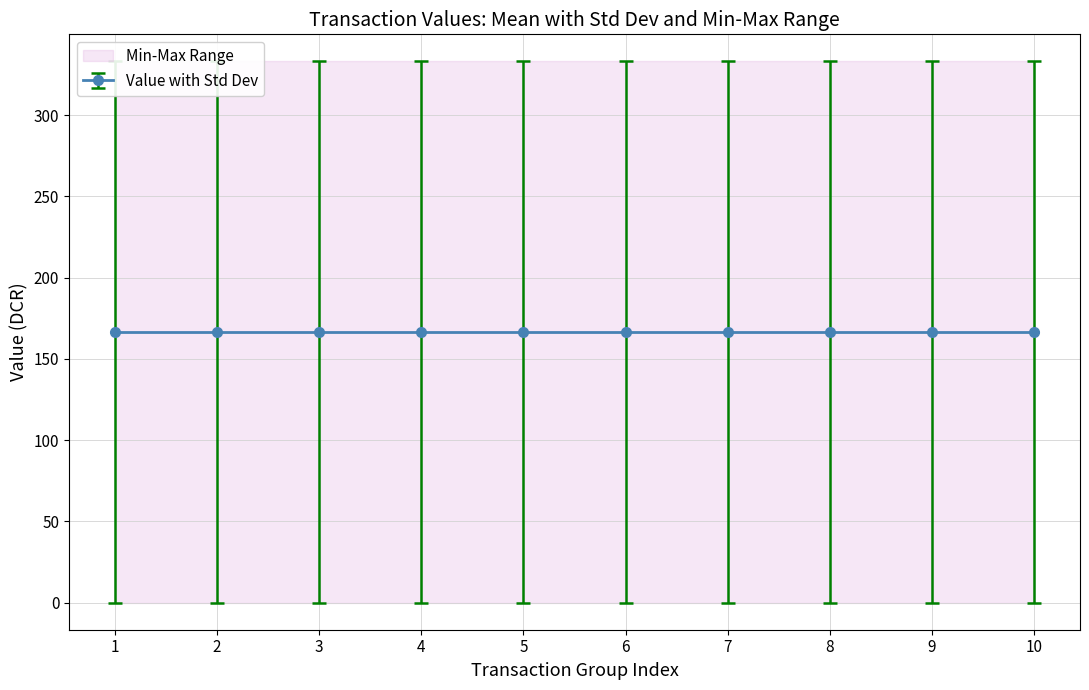

Is it true that io_index_std equals 0.3 at Tx_9?

False